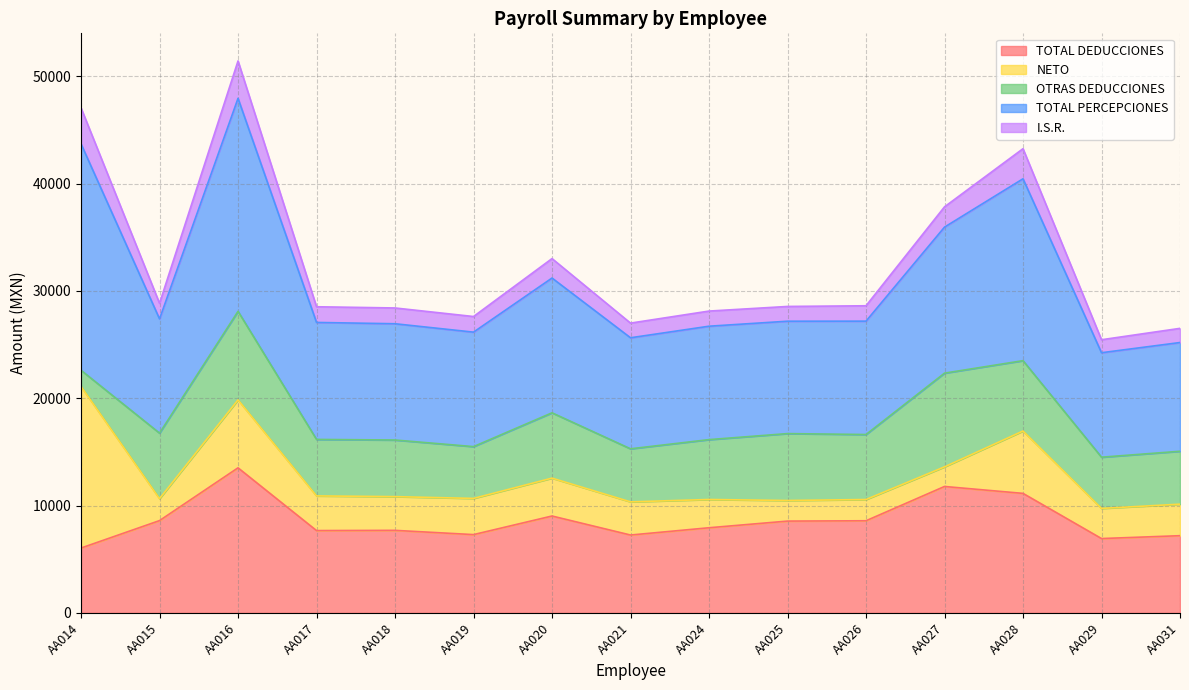

Which series has the widest spread of values?

I.S.R.